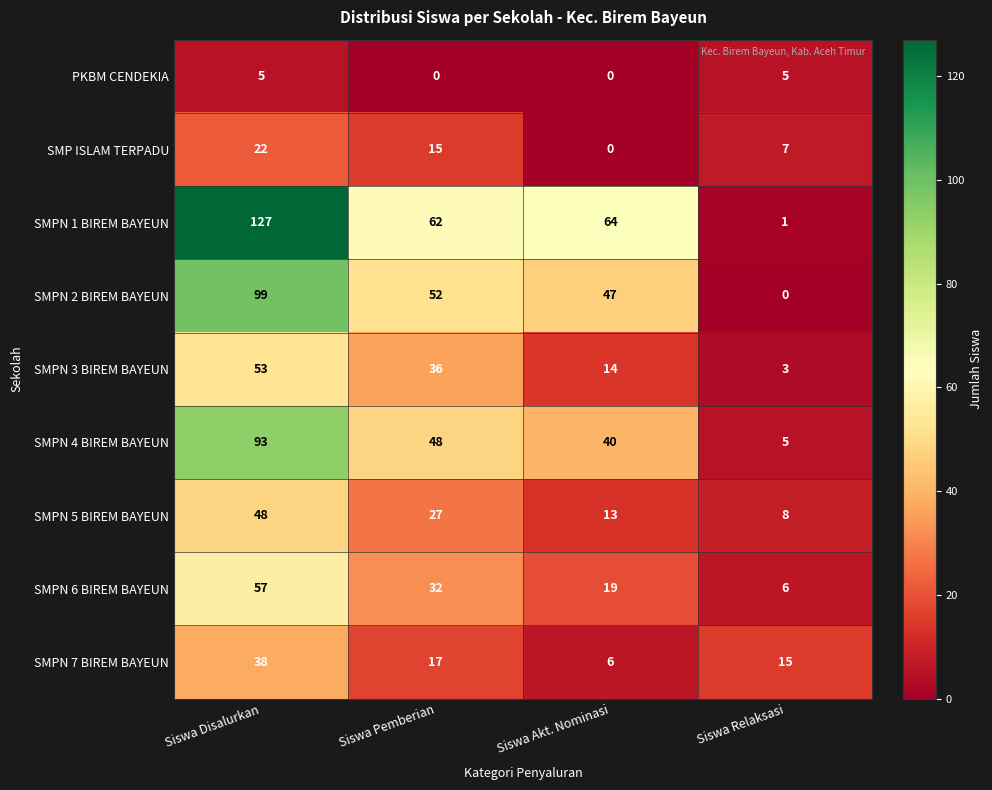

At which category is the sum across all series the highest?

Siswa Disalurkan